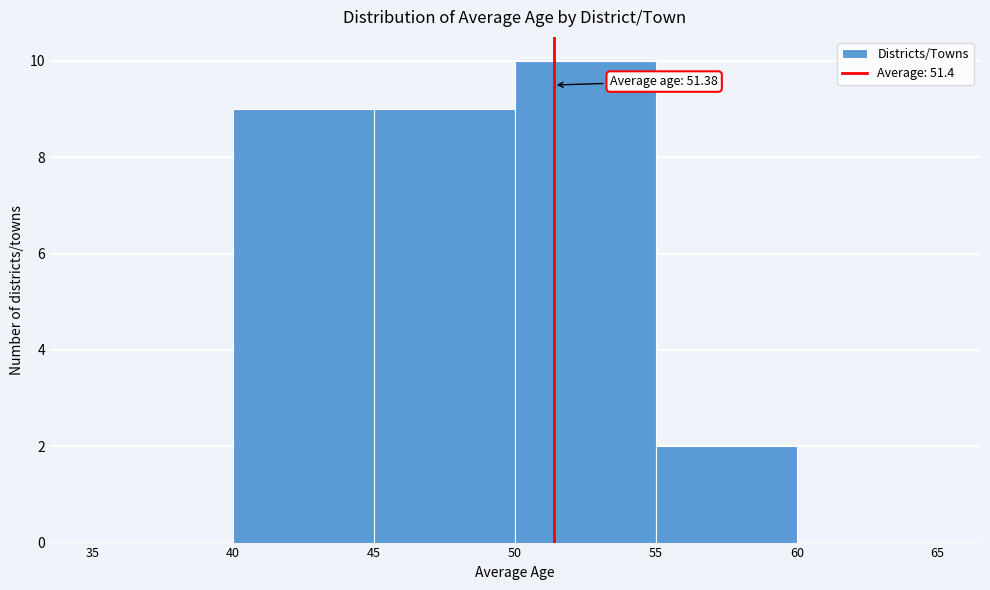

Which range on the x-axis has the tallest bar?

50 to 55